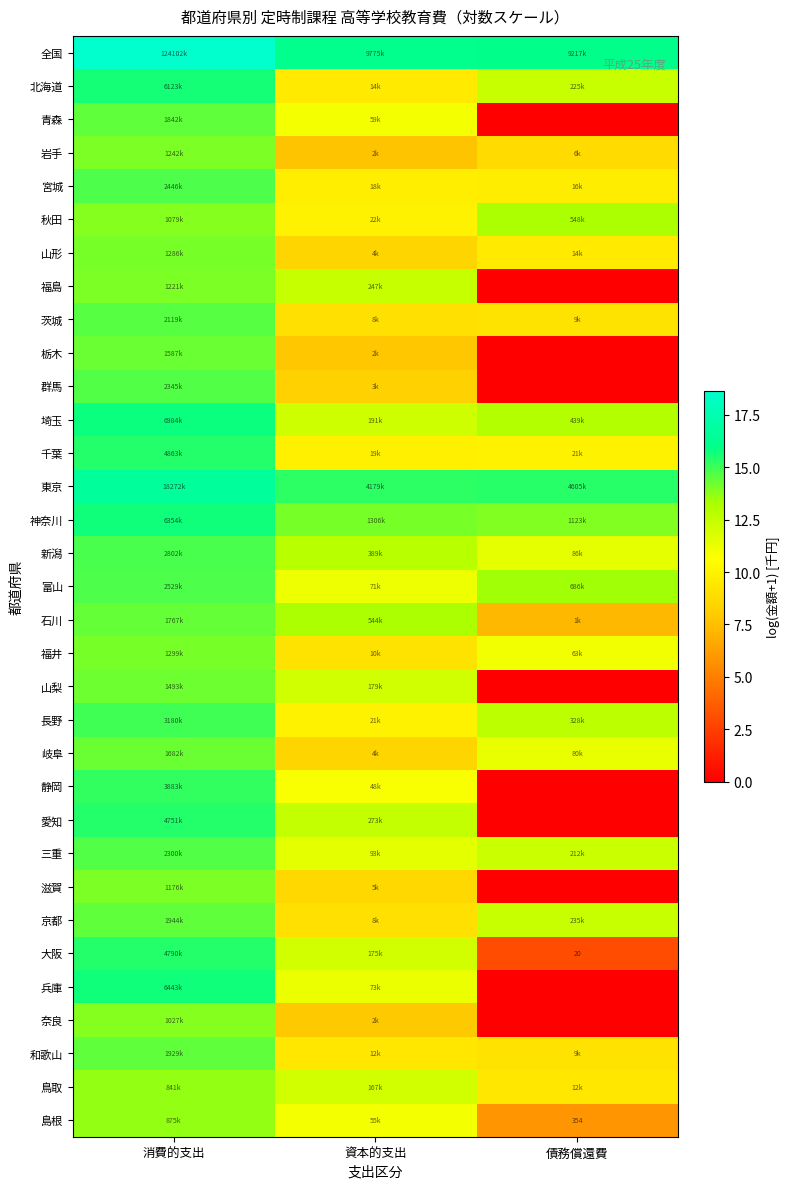

What is the sum of the 島根 values at 債務償還費 and 資本的支出?

16.8